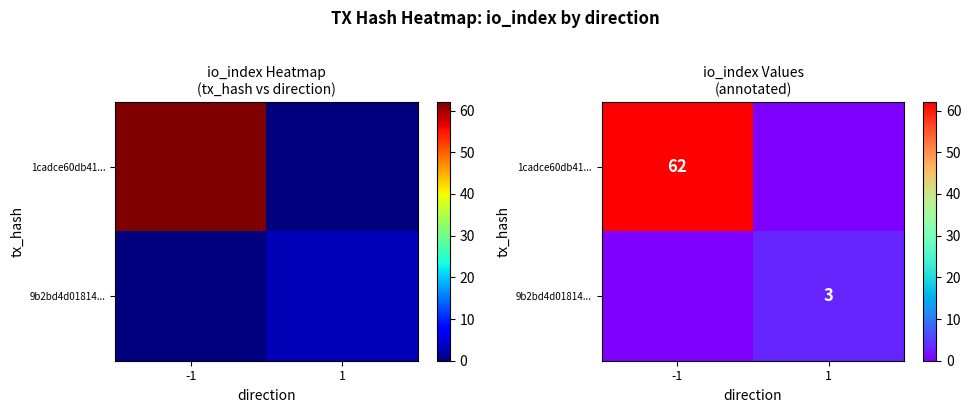

List the series in order of their overall mean, highest first.

1cadce60db41..., 9b2bd4d01814...